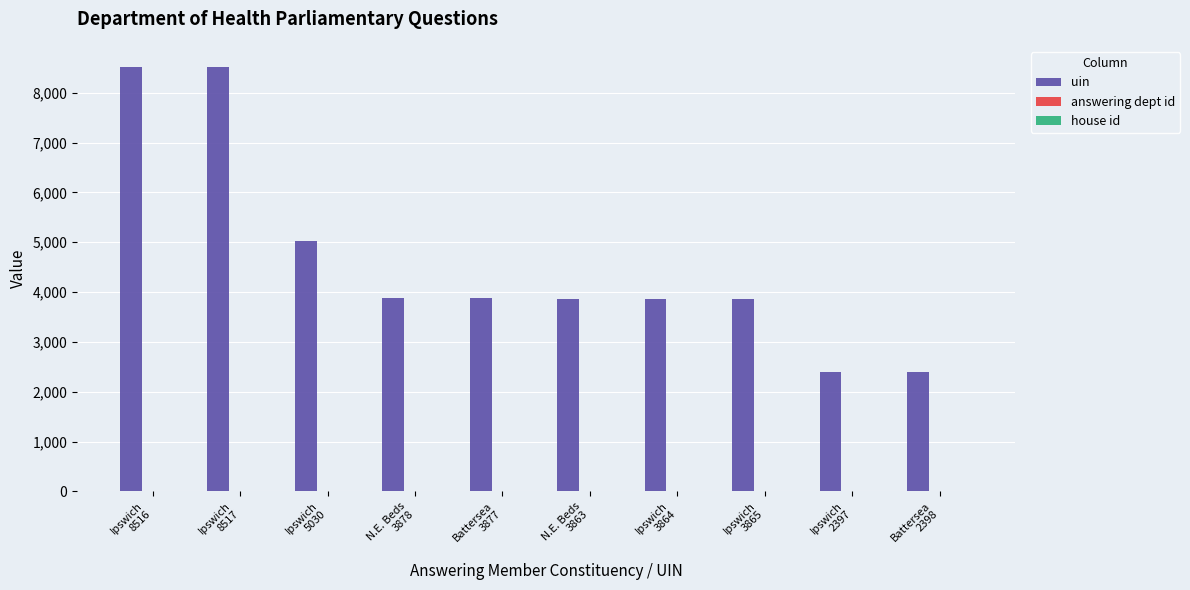

At which label does uin first exceed 3877?

Ipswich
8516